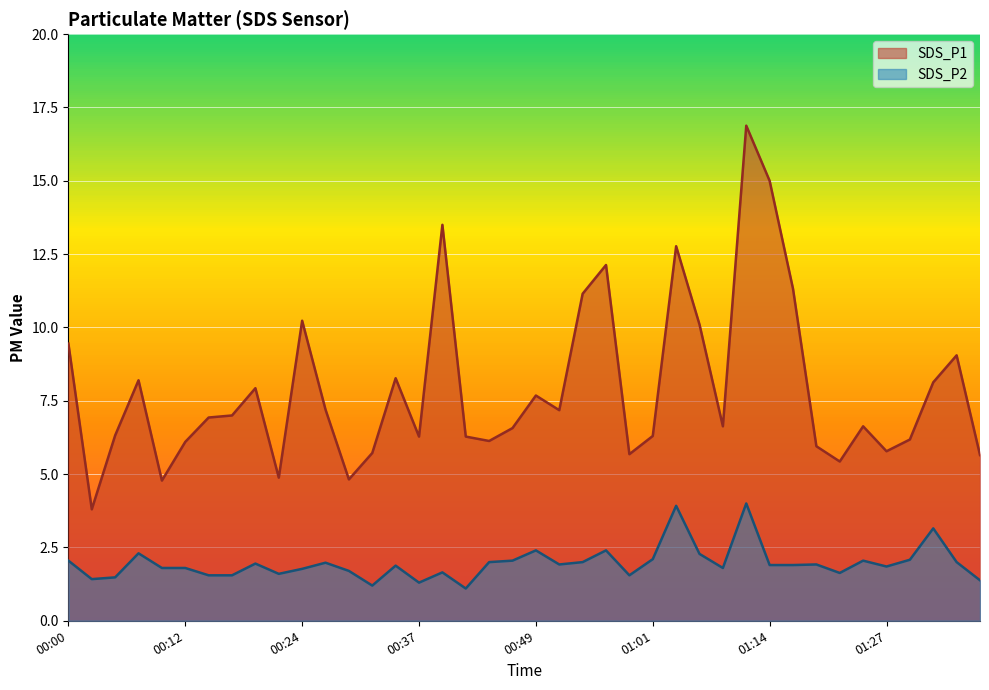

True or false: SDS_P1 has a value of 3.3 at 00:10.

False